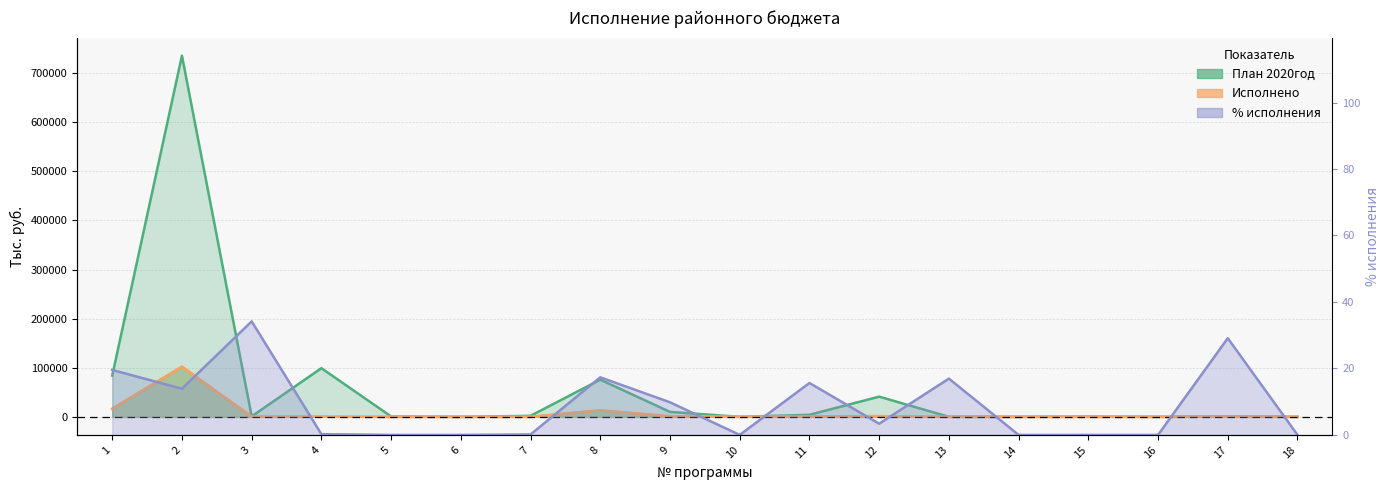

True or false: План 2020год and Исполнено cross at least once.

False